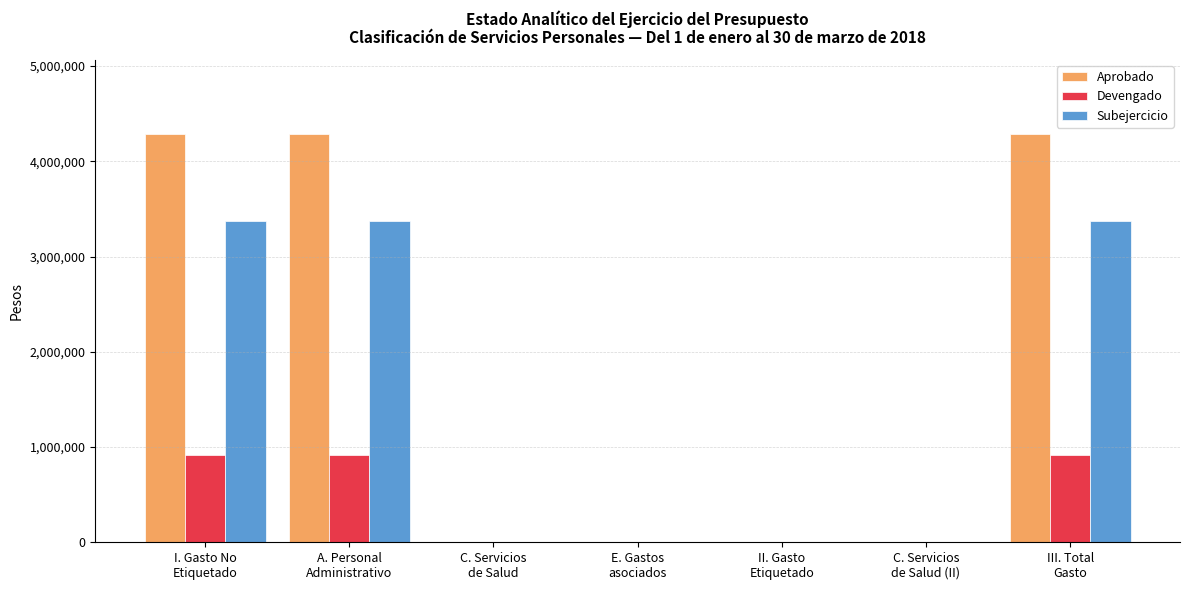

What is the greatest value displayed?

4292027.0